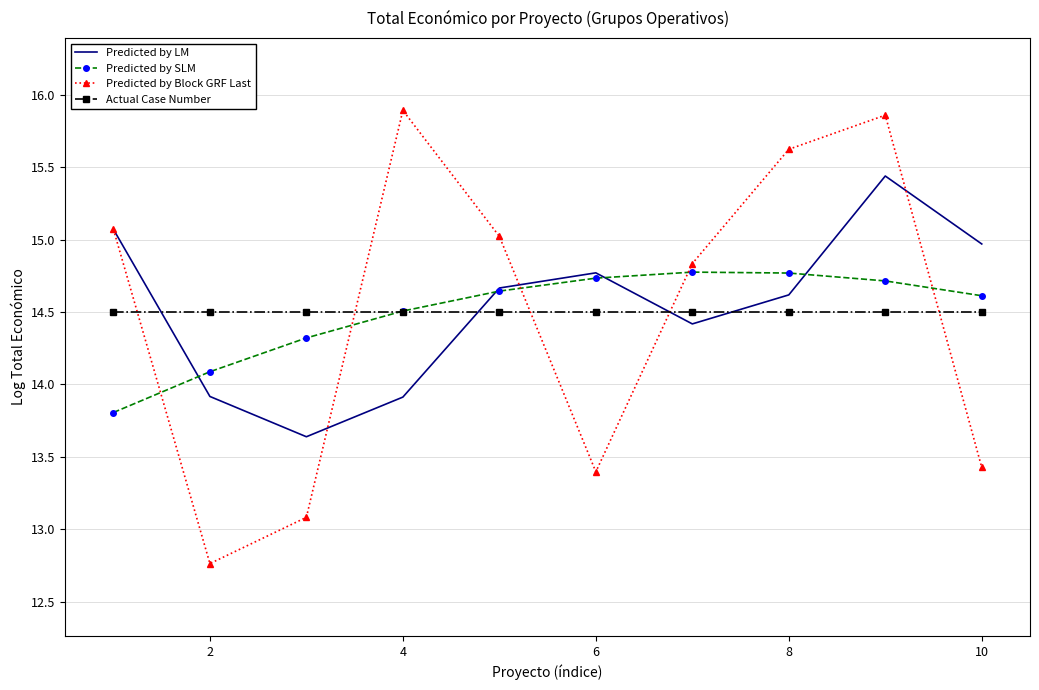

List the series in order of their peak value, highest first.

Predicted by Block GRF Last, Predicted by LM, Predicted by SLM, Actual Case Number